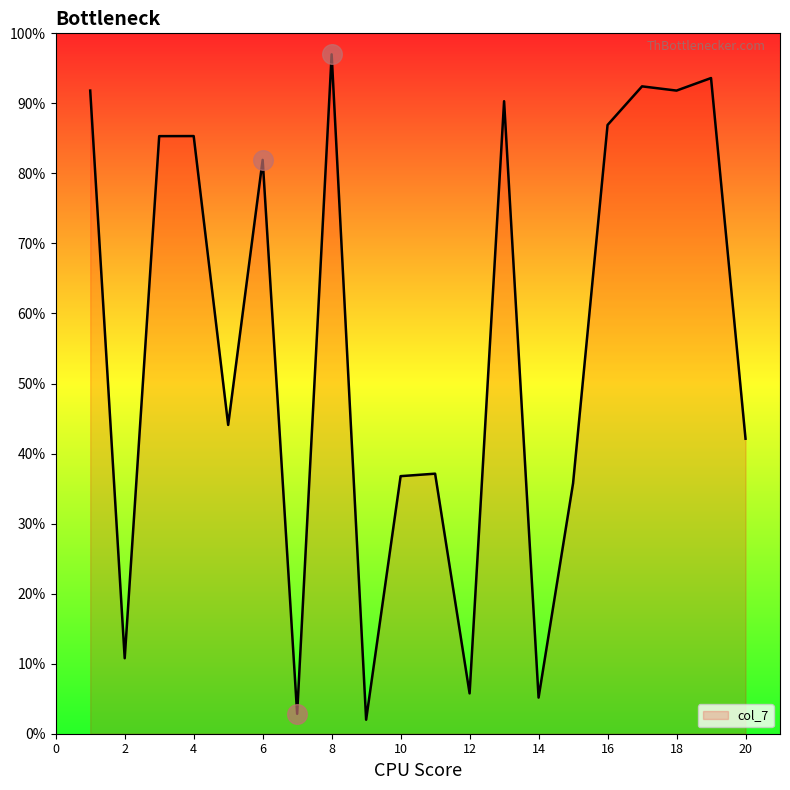

What is the maximum value shown in the chart?

97.0